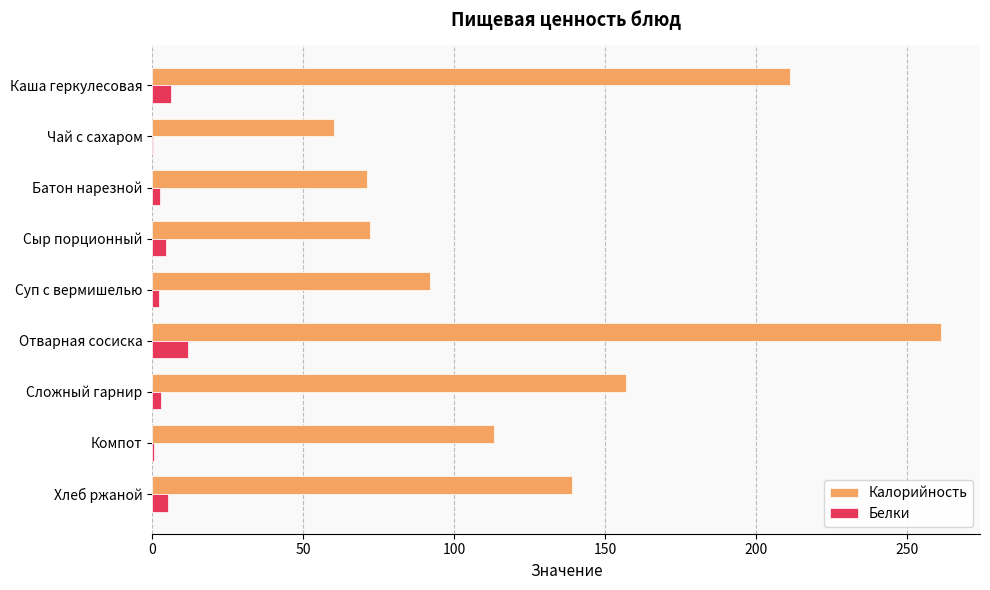

At which label does Калорийность reach its peak?

Отварная сосиска